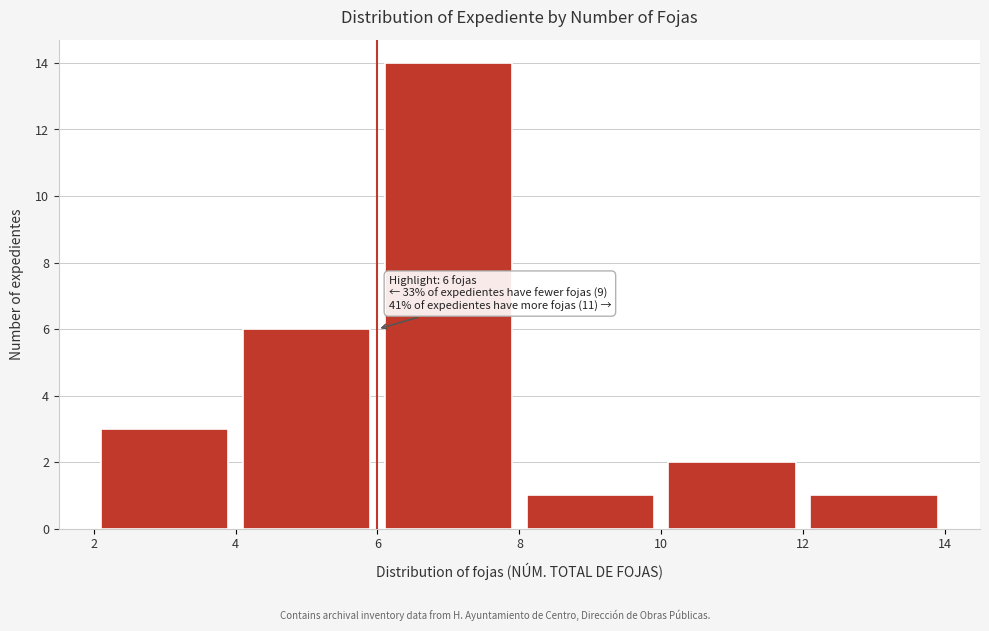

Which range on the x-axis has the tallest bar?

6 to 8